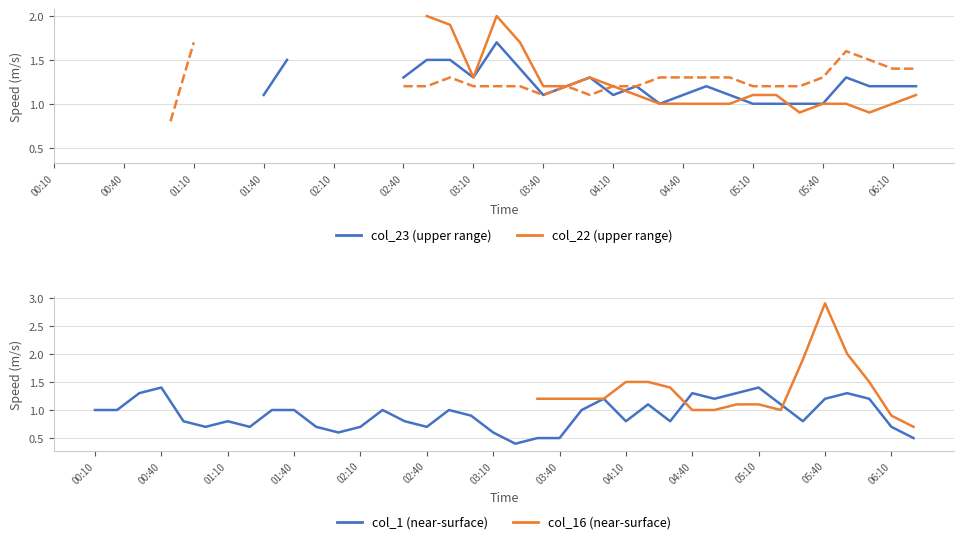

What is the value of the col_16 point at the 26th from the left?

1.5